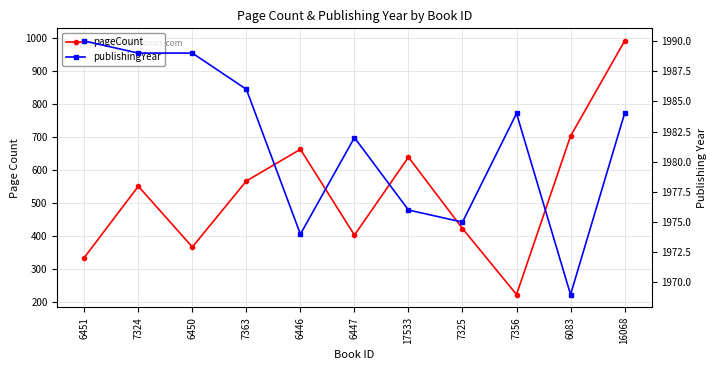

Reading left to right, what are all the values shown in this chart?

pageCount: 6451=336	7324=552	6450=368	7363=568	6446=664	6447=404	17533=640	7325=424	7356=224	6083=704	16068=992
publishingYear: 6451=1990	7324=1989	6450=1989	7363=1986	6446=1974	6447=1982	17533=1976	7325=1975	7356=1984	6083=1969	16068=1984